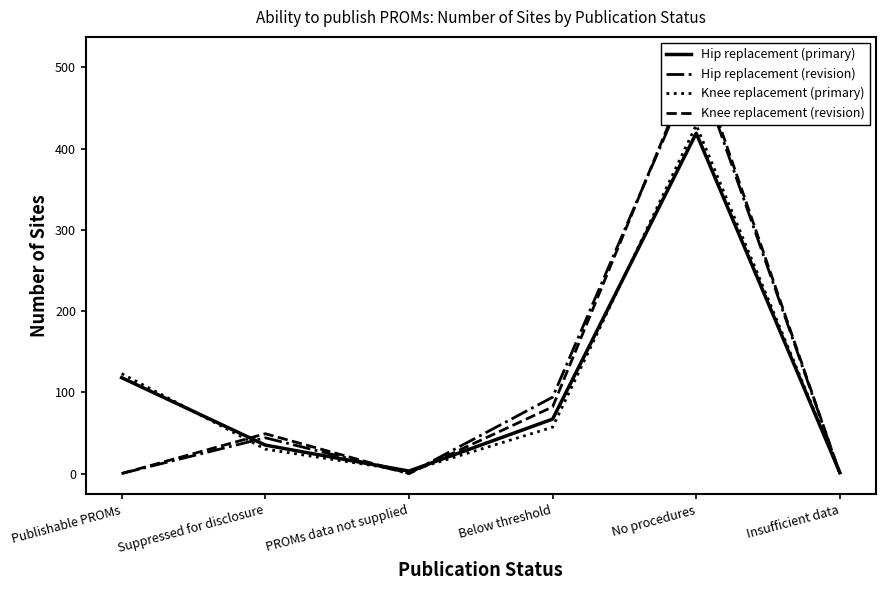

True or false: Knee replacement (primary) and Hip replacement (revision) intersect in this chart.

True